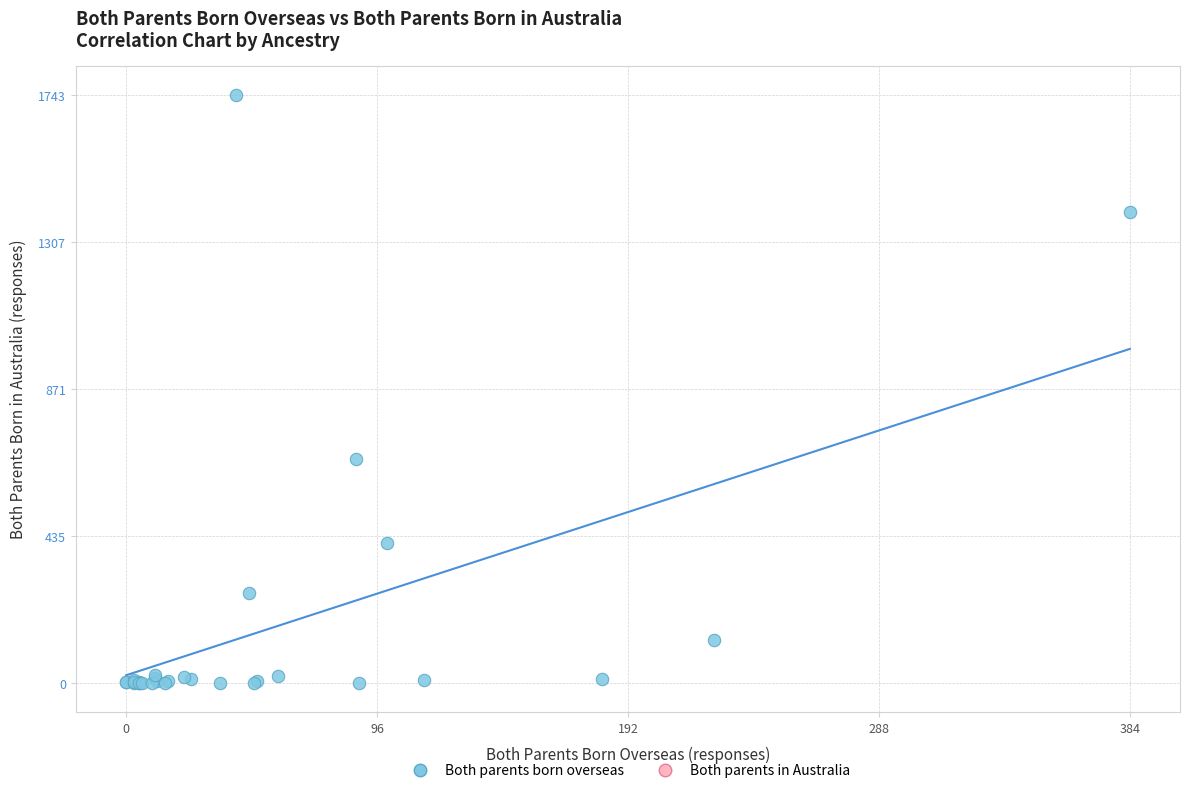

What Y value in the scatter plot is closest to 871?

664